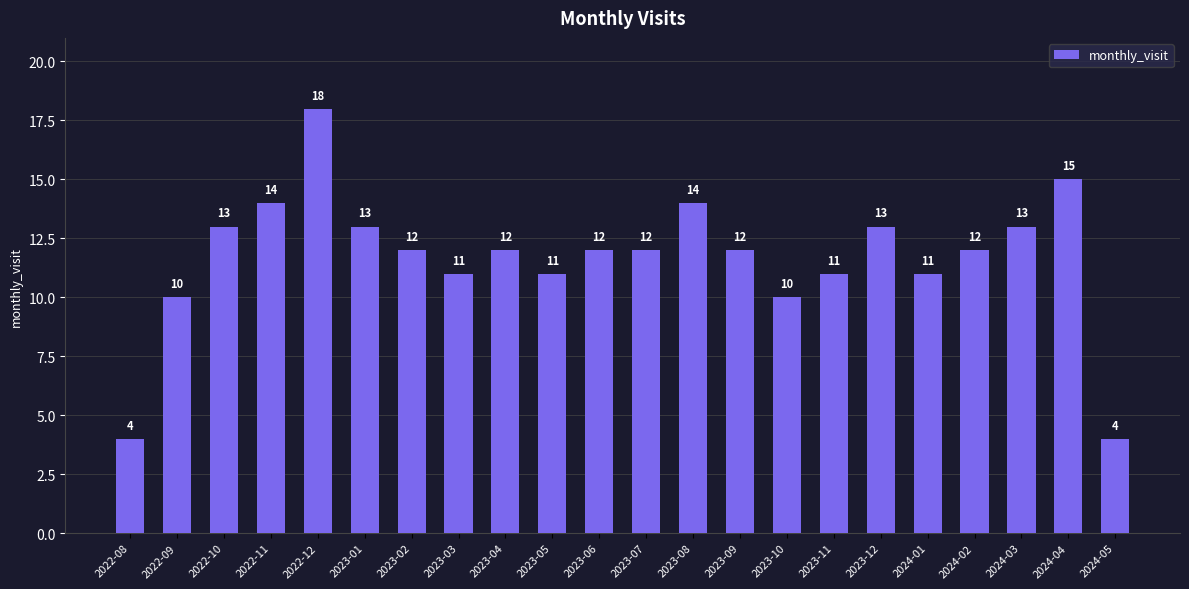

Which has a higher value, 2022-09 or 2023-05?

2023-05